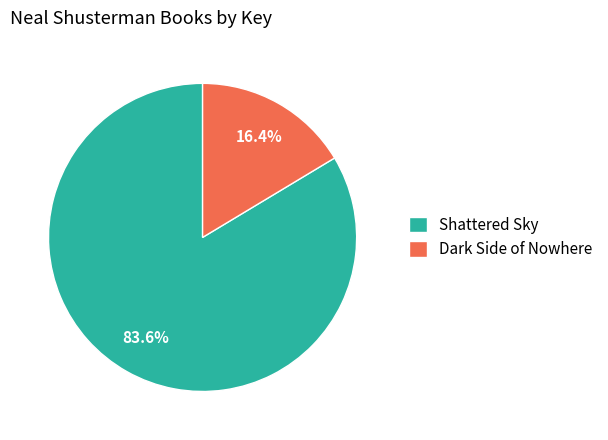

To the nearest percent, what percentage of the pie is Shattered Sky?

84%